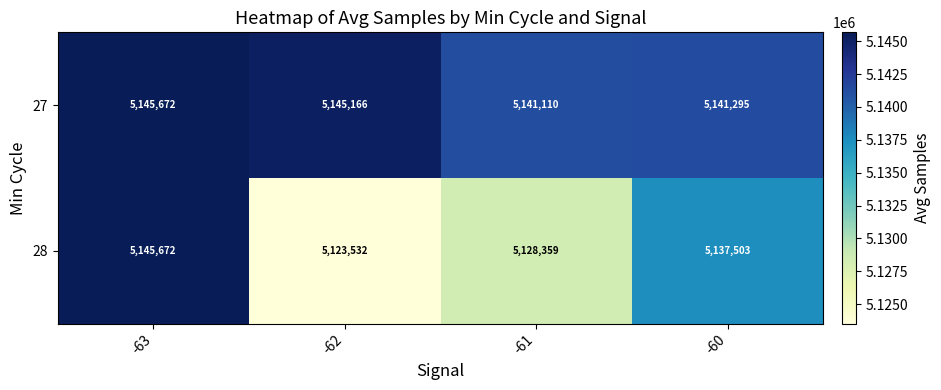

Reading left to right, transcribe all the data shown in this chart.

27: 5145672	5145166	5141110	5141295
28: 5145672	5123532	5128359	5137503